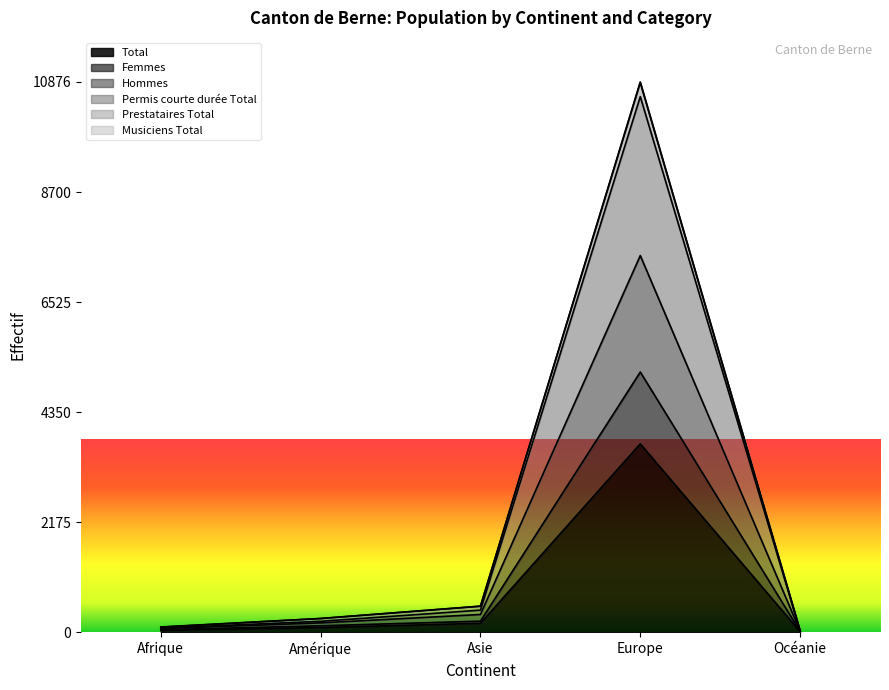

What is the highest value of the Total series?

3722